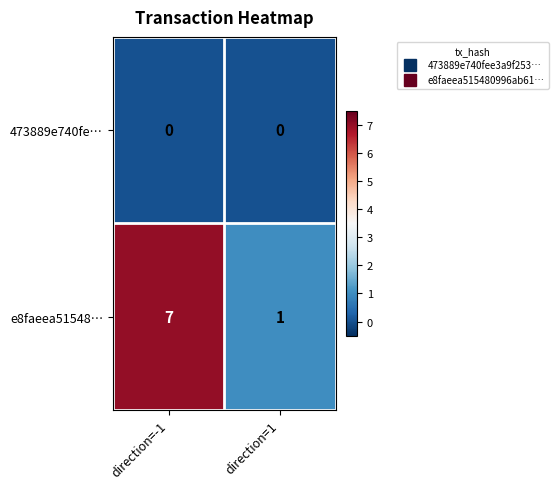

Is it true that e8faeea51548… equals 7 at direction=-1?

True